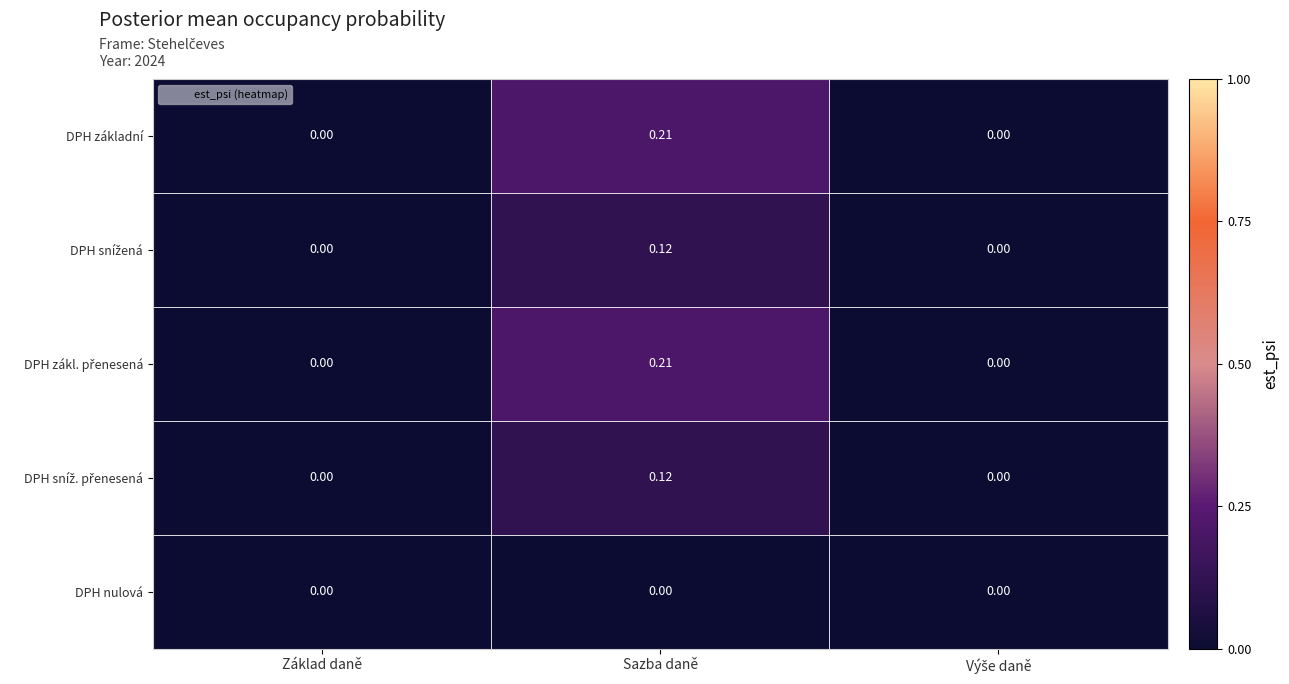

Which category has the highest value across all series?

Sazba daně